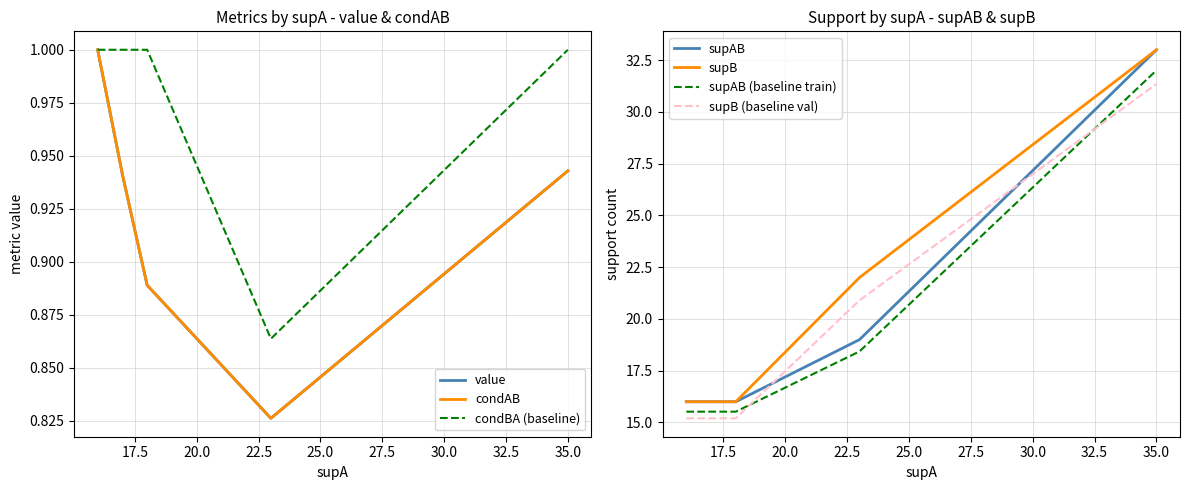

What is the maximum value for supAB?

33.0